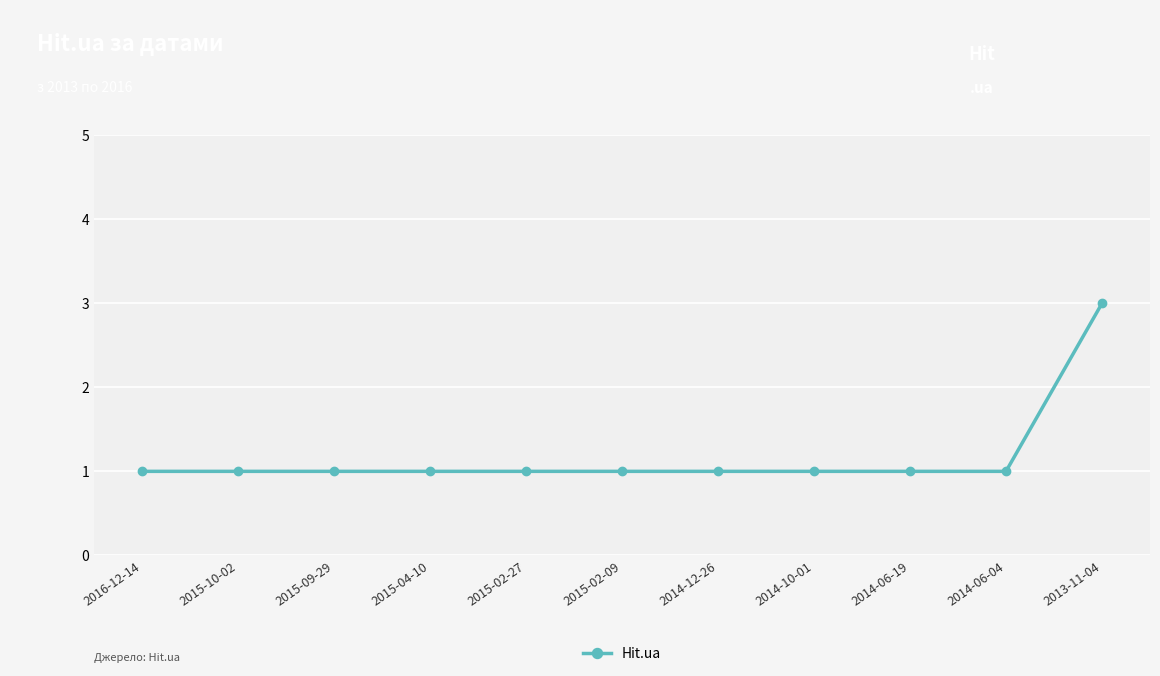

What is the label of the 8th point from the left?

2014-10-01